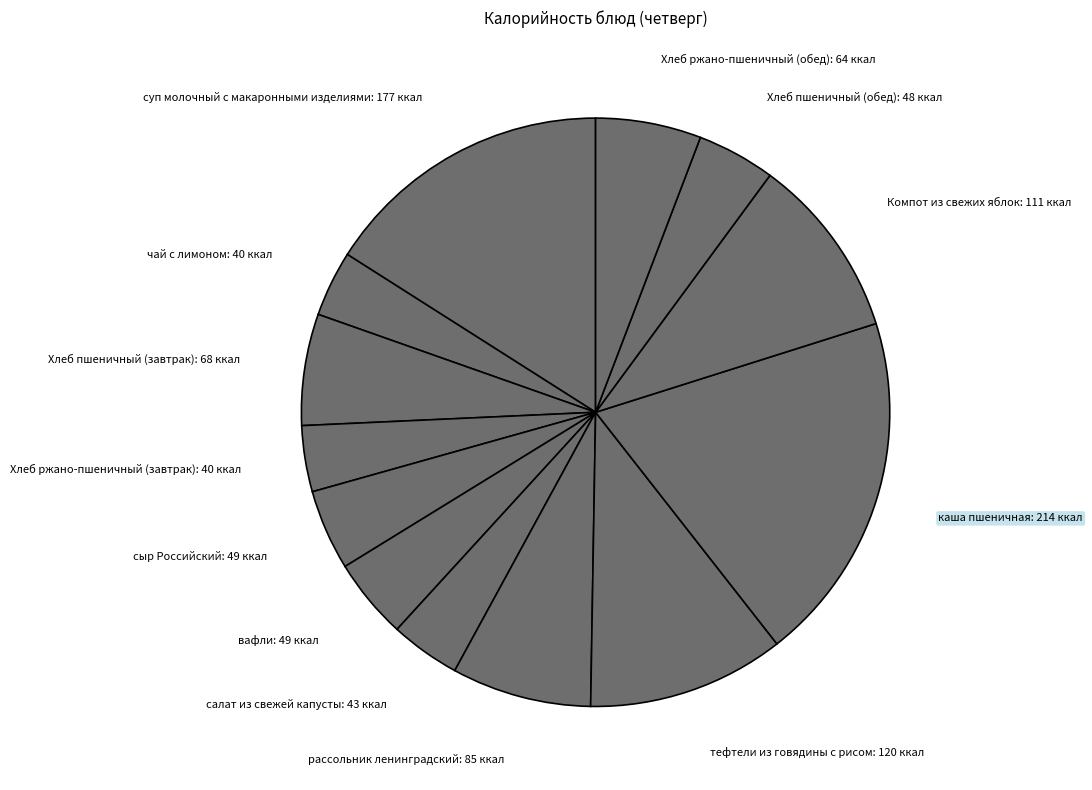

Approximately how many times larger is the value at Хлеб ржано-пшеничный (завтрак): 40 ккал compared to Компот из свежих яблок: 111 ккал?

0.4